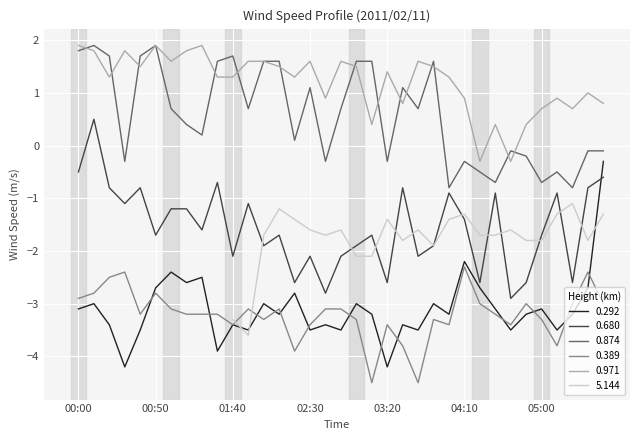

The 0.680 series shows -0.5 at 03:30. True or false?

False